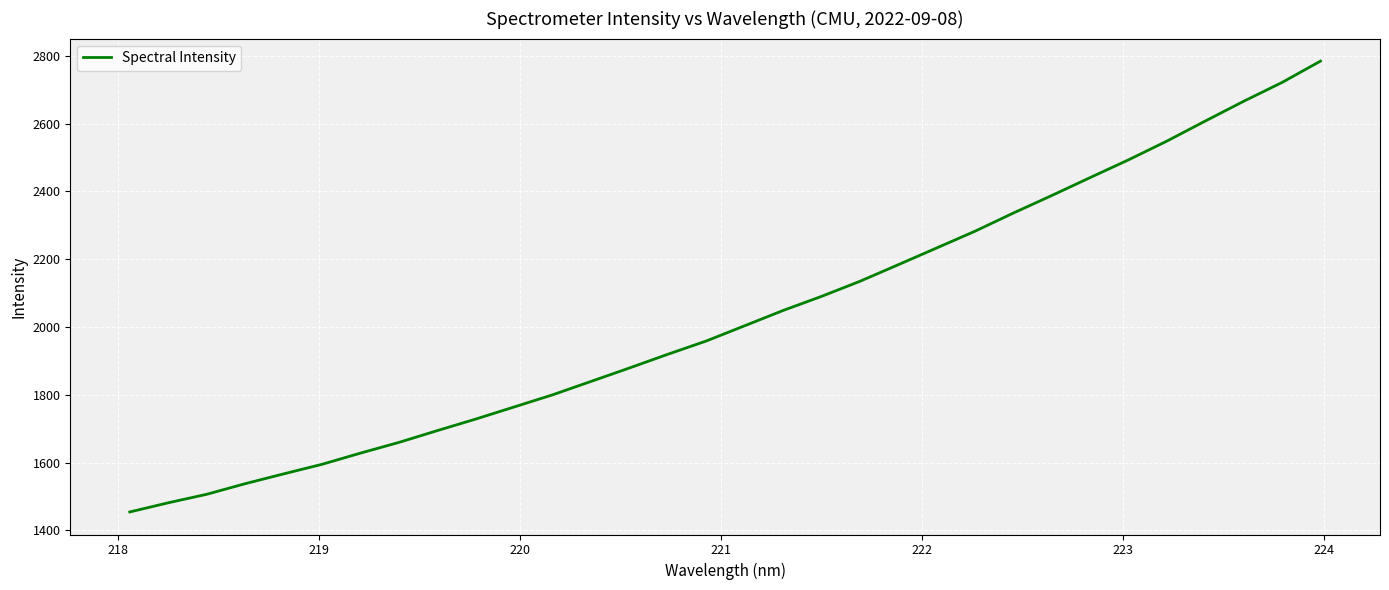

What is the minimum value shown in the chart?

1454.1